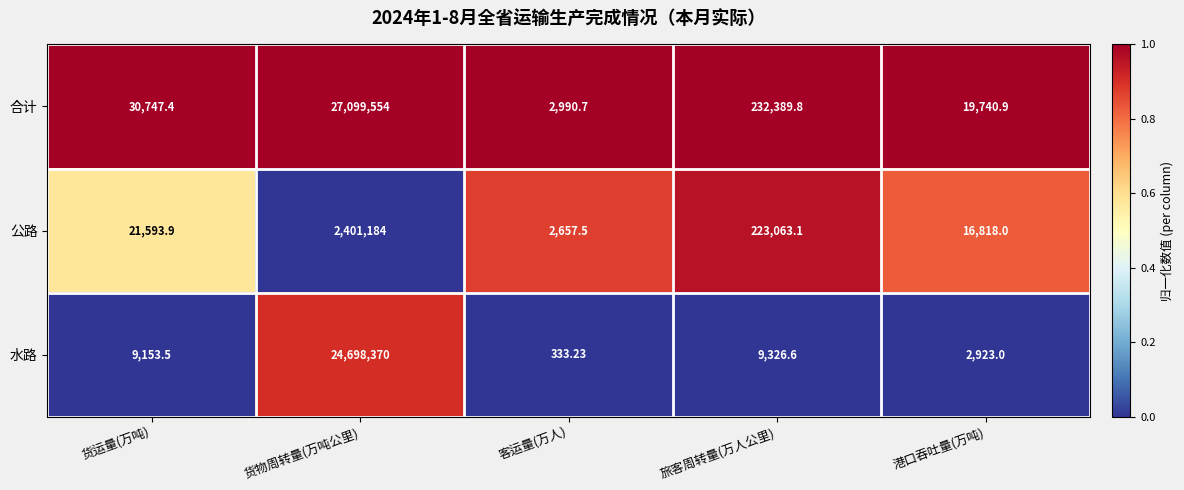

List the series in order of their peak value, lowest first.

公路, 水路, 合计